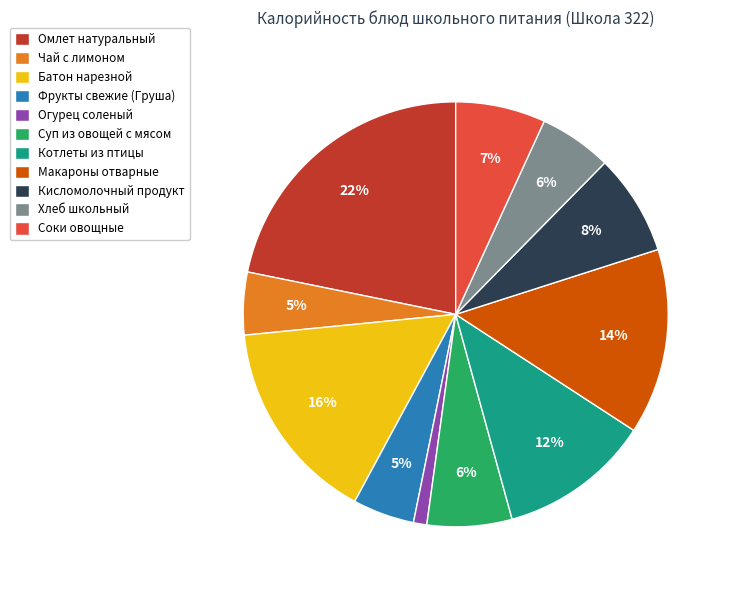

How many segments does this pie chart have?

11